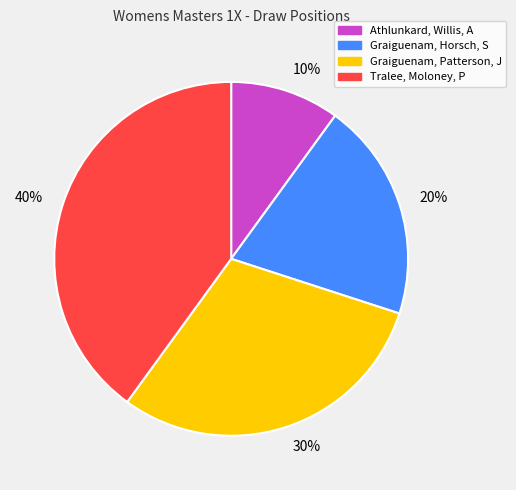

The 30% slice represents 30% of the pie. True or false?

True